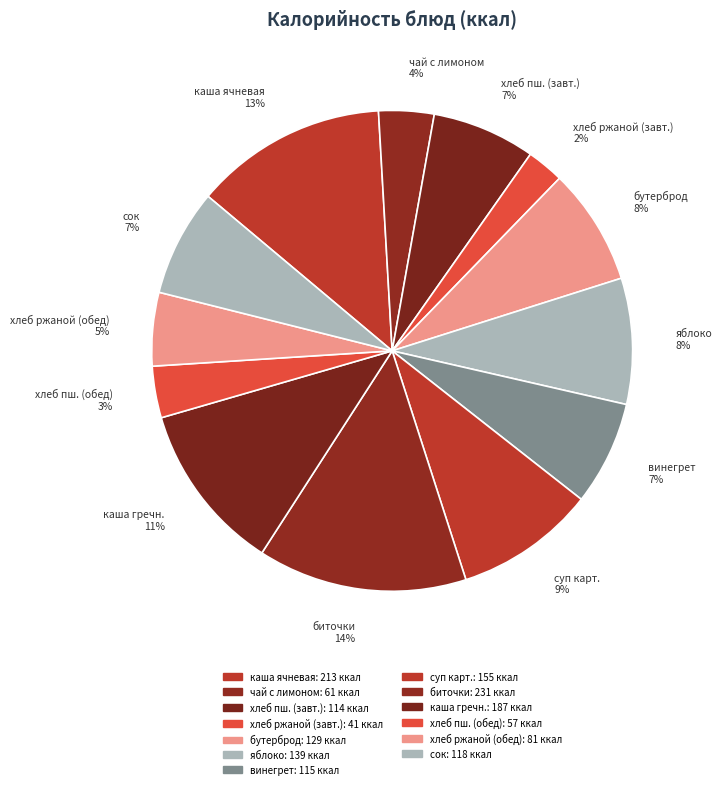

Which slice is the largest?

биточки